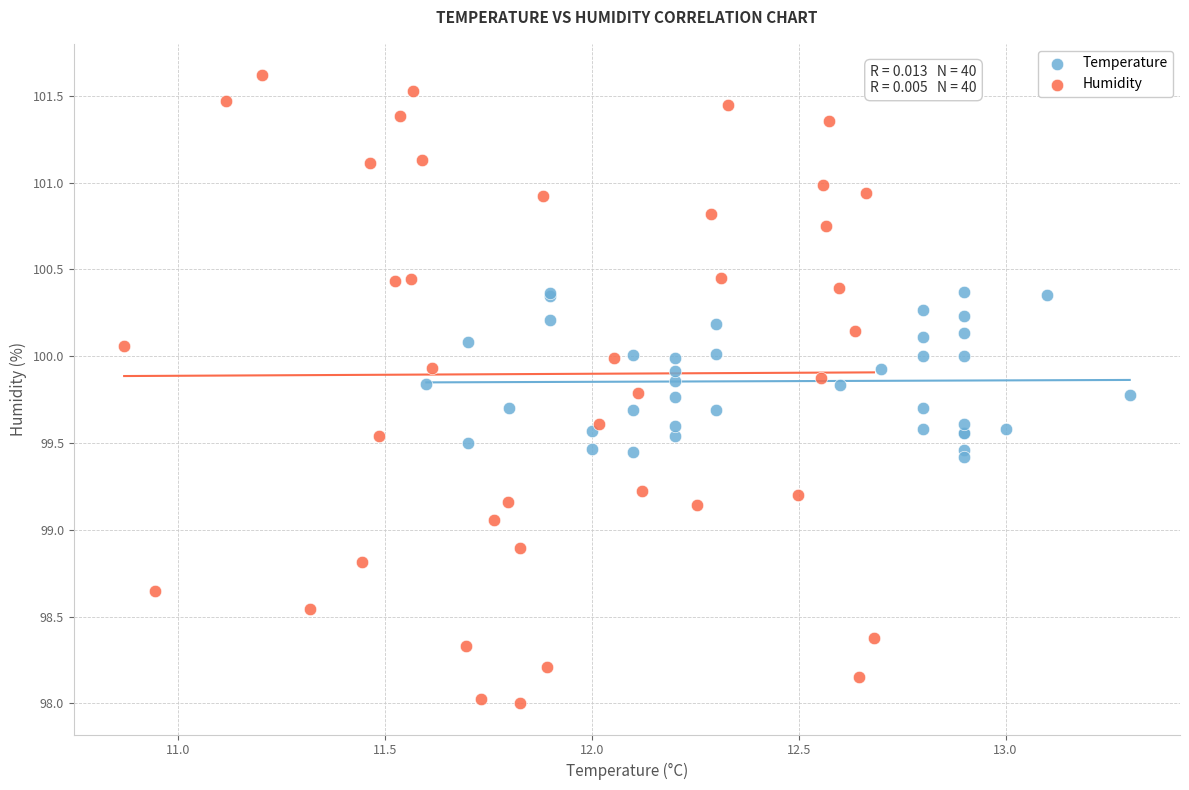

Which series has the widest spread of Y values?

Humidity